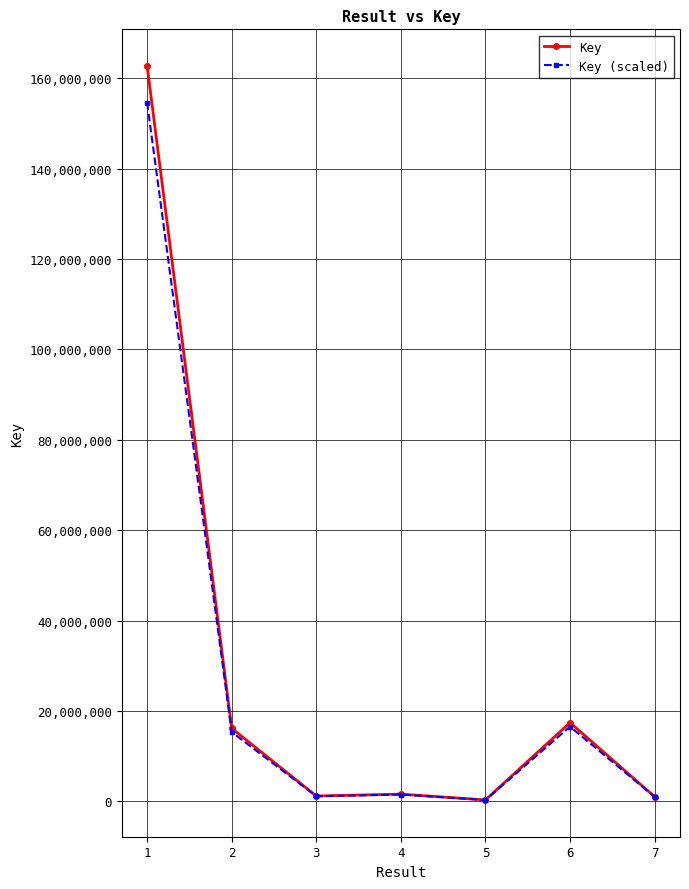

What is the maximum value shown in the chart?

162678634.0